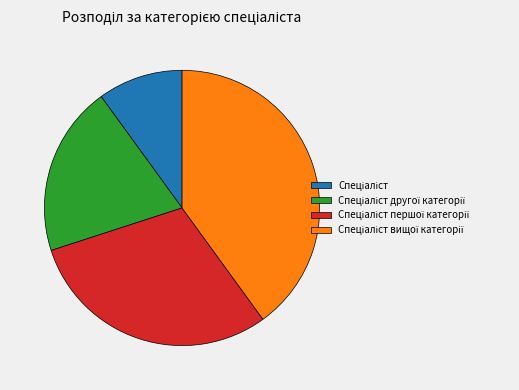

How many segments does this pie chart have?

4